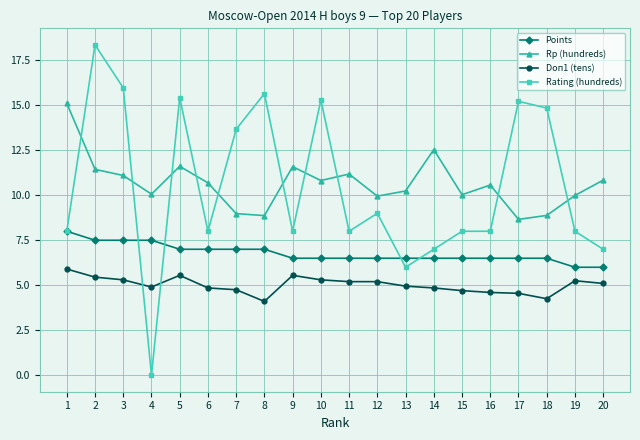

What is the spread (max minus min) of values at 4?

10.1